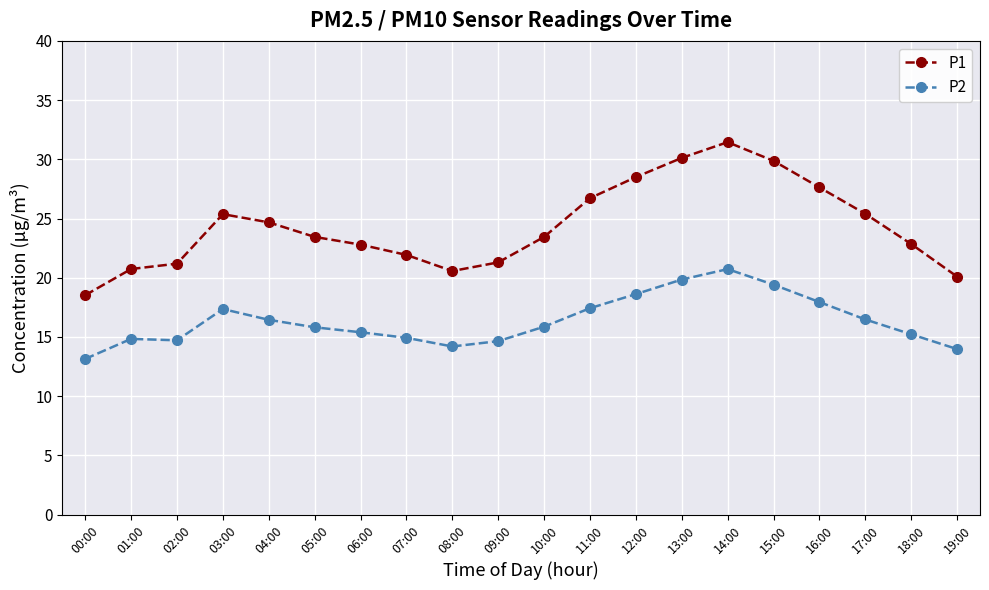

Is the value of P2 at 13:00 greater than the value of P1 at 16:00?

No